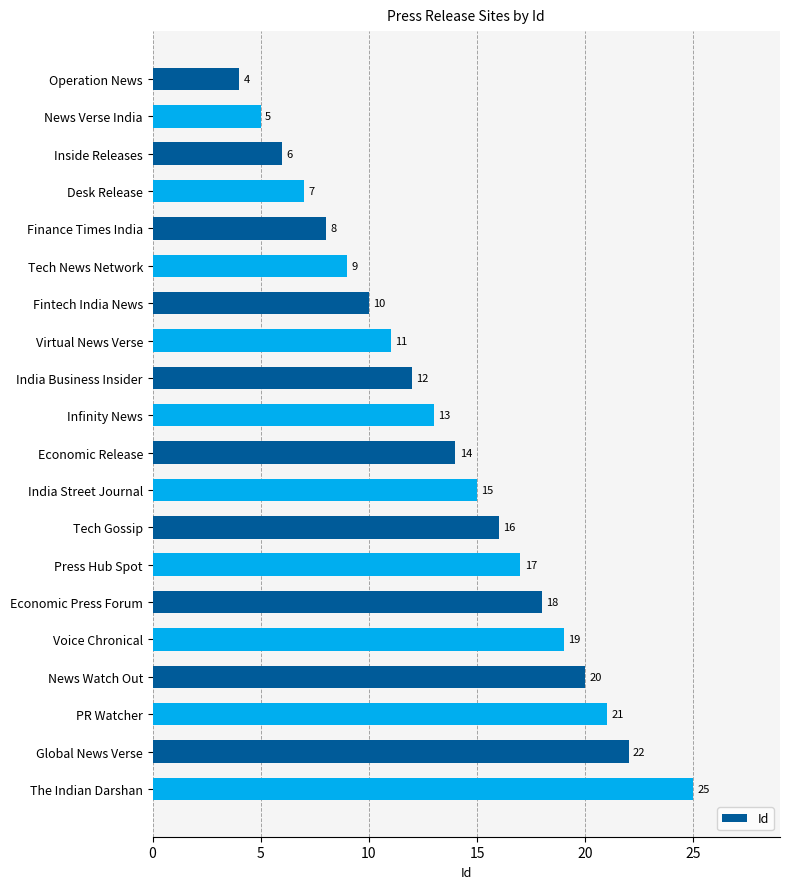

Is it true that the value at Global News Verse is 22?

True